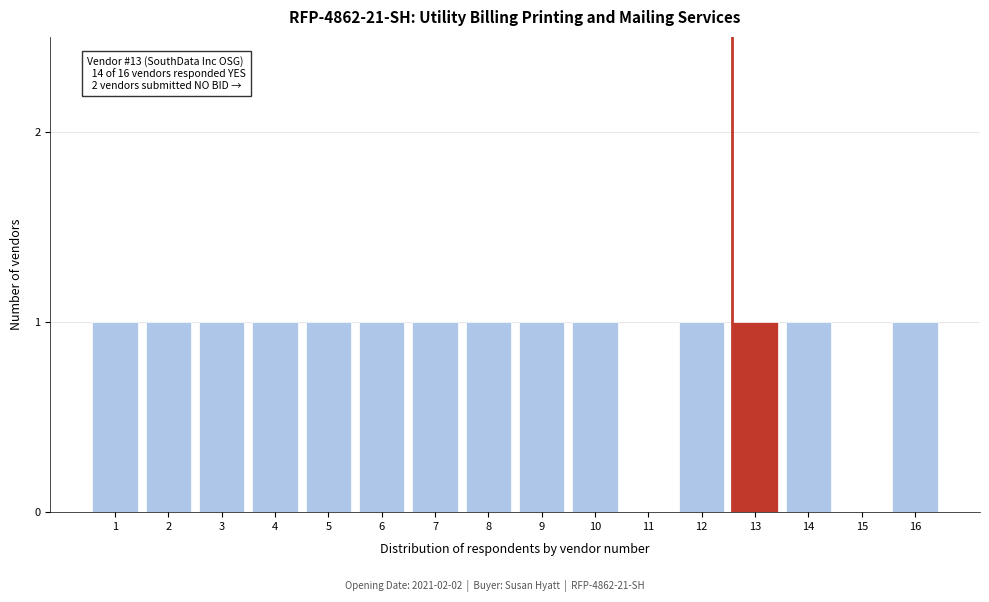

Reading right to left, transcribe all the data shown in this chart.

16=1	15=0	14=1	13=1	12=1	11=0	10=1	9=1	8=1	7=1	6=1	5=1	4=1	3=1	2=1	1=1